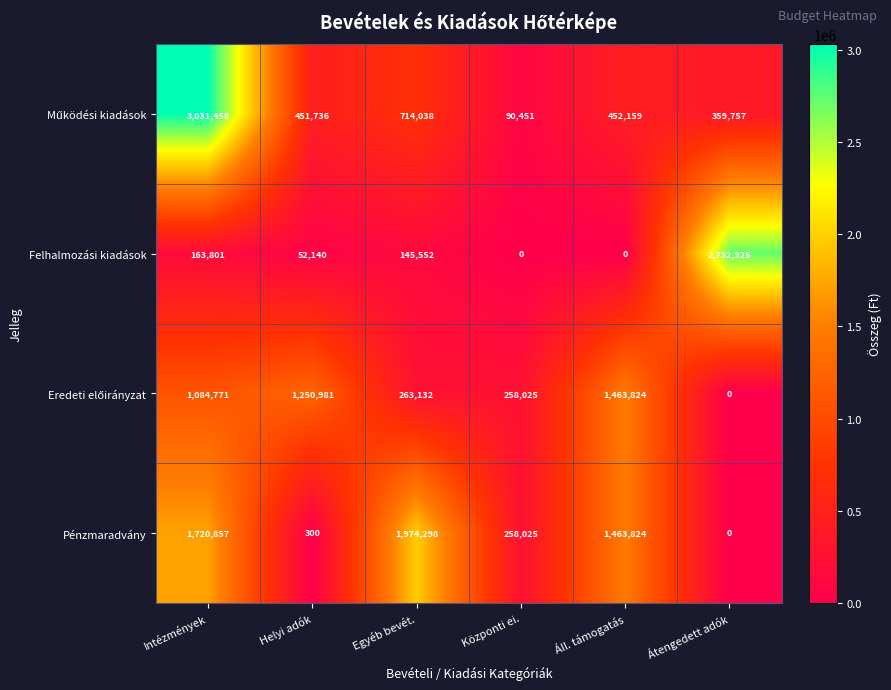

What is the difference between the second highest and minimum values in the Pénzmaradvány series?

1720857